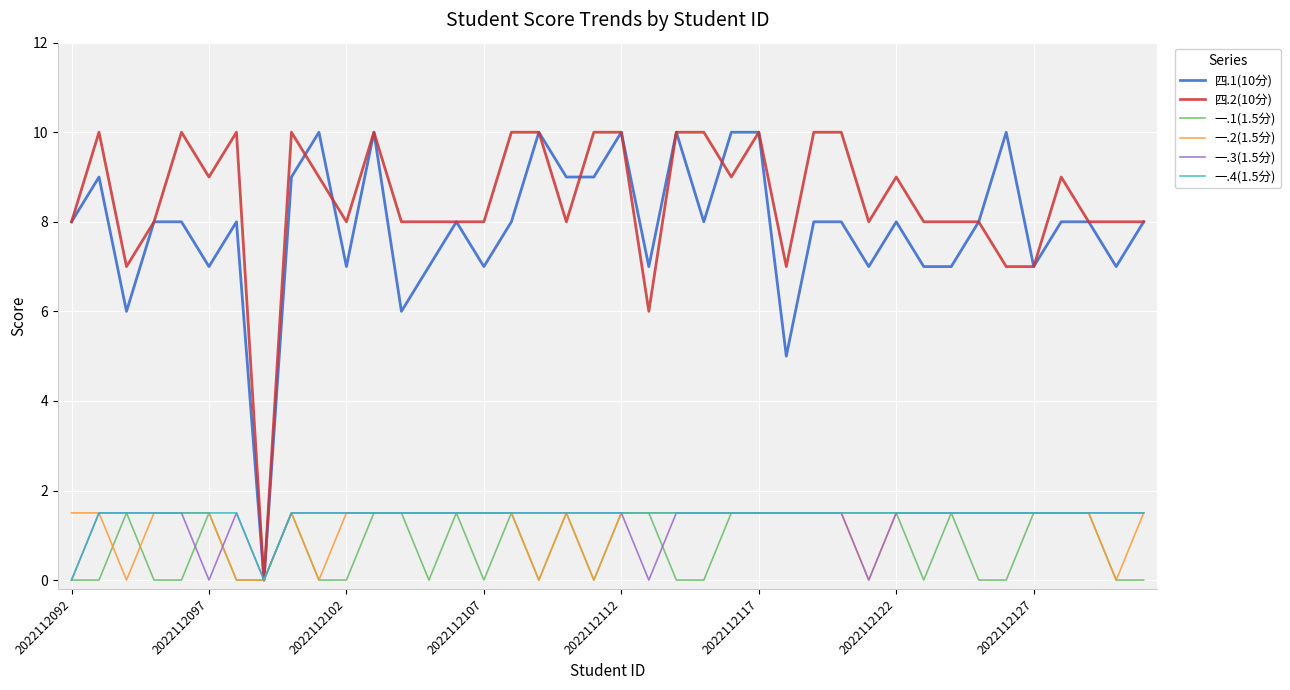

Which series has the largest total across all categories?

四.2(10分)